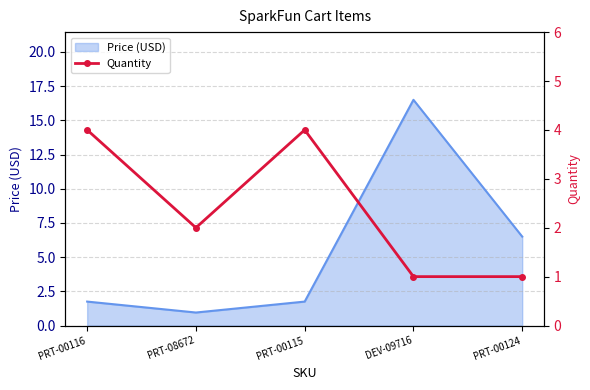

Where is Price (USD) nearest to the value 8?

PRT-00124